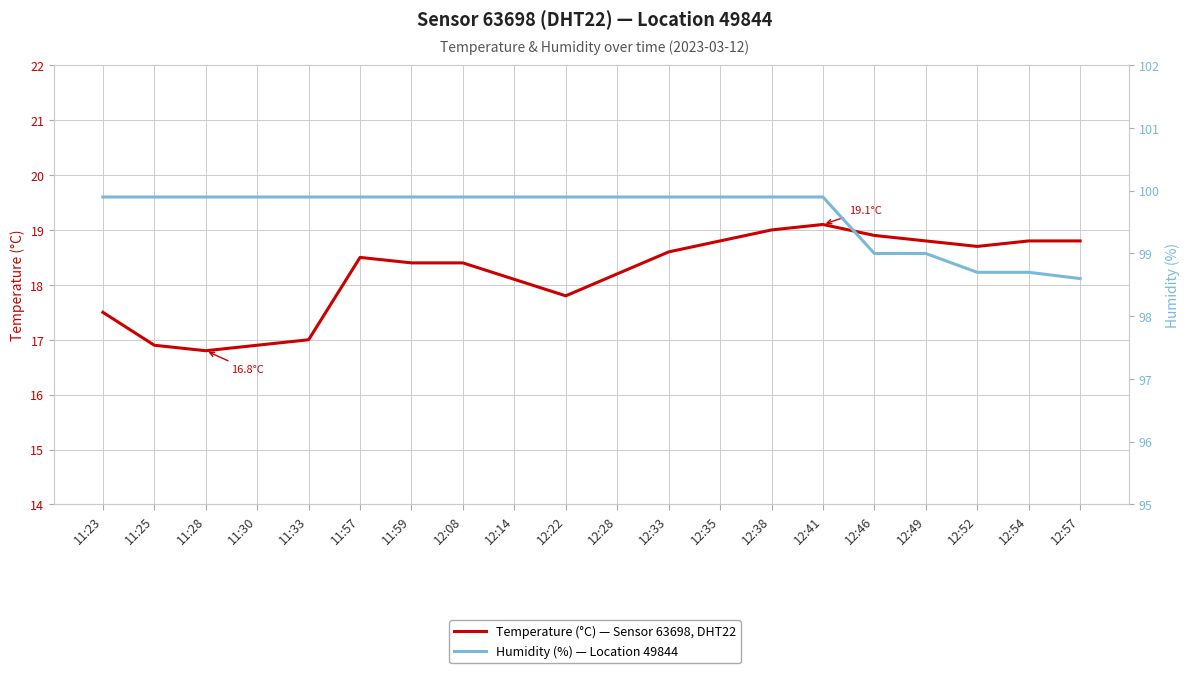

What position from the left is 11:59?

7